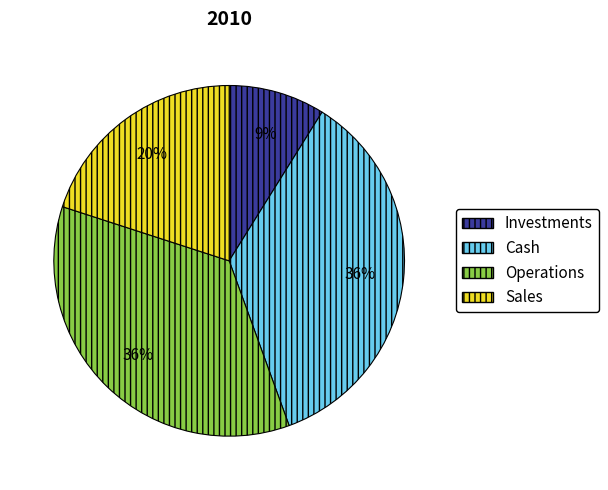

To the nearest percent, what portion does Operations represent?

36%